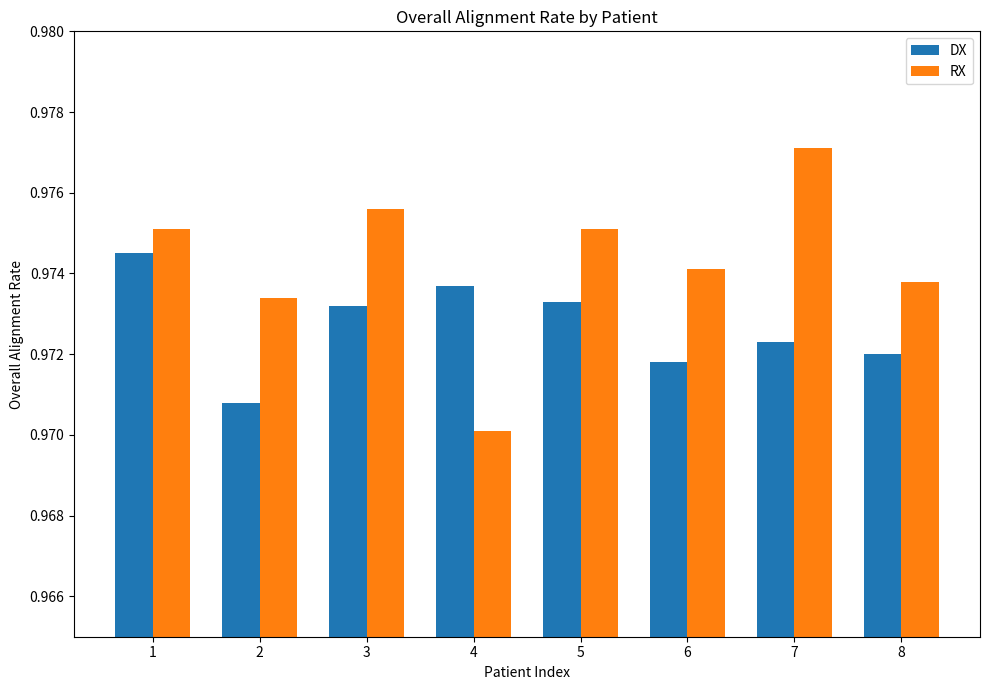

At which label does RX reach its minimum?

4